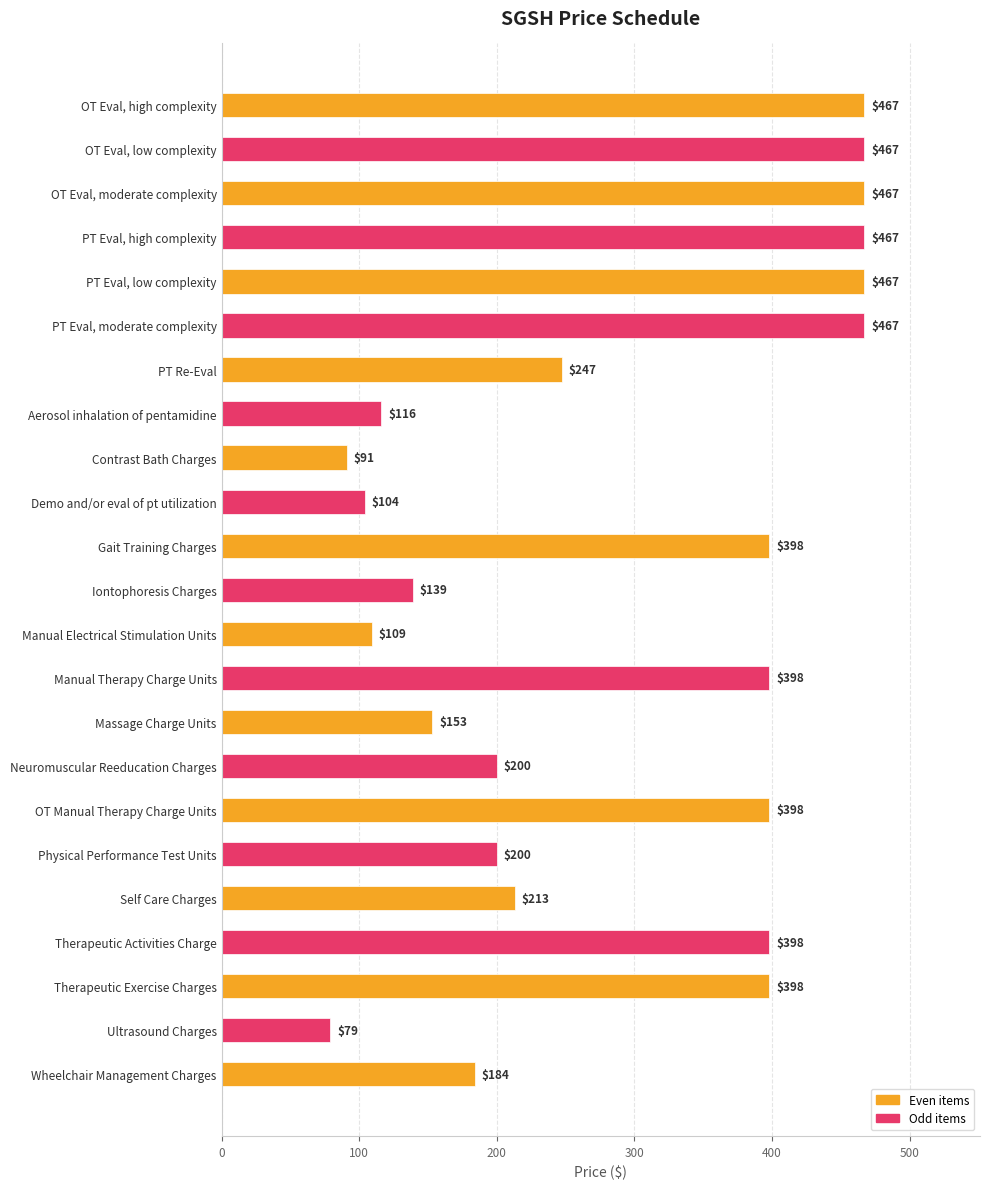

What is the value of the 7th bar from the top?

247